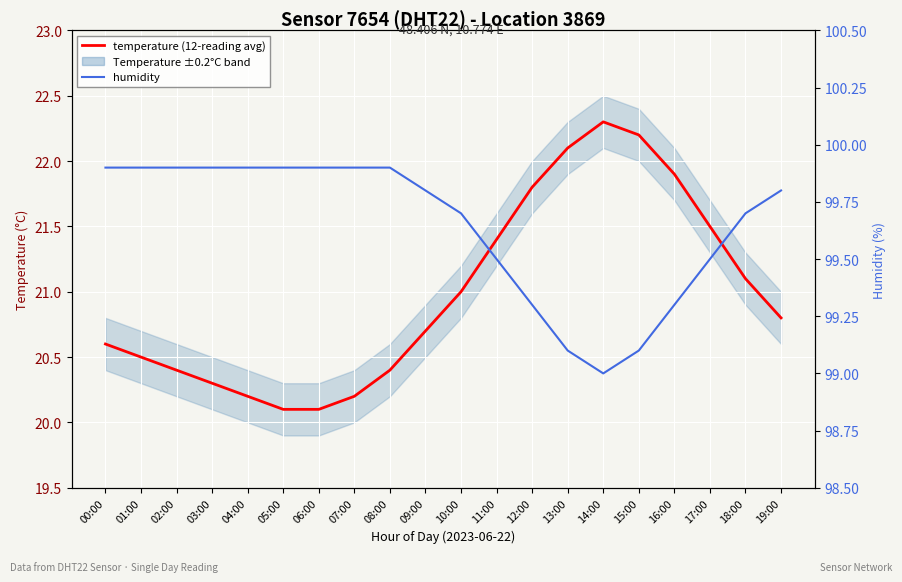

The humidity series shows 99.0 at 14:00. True or false?

True